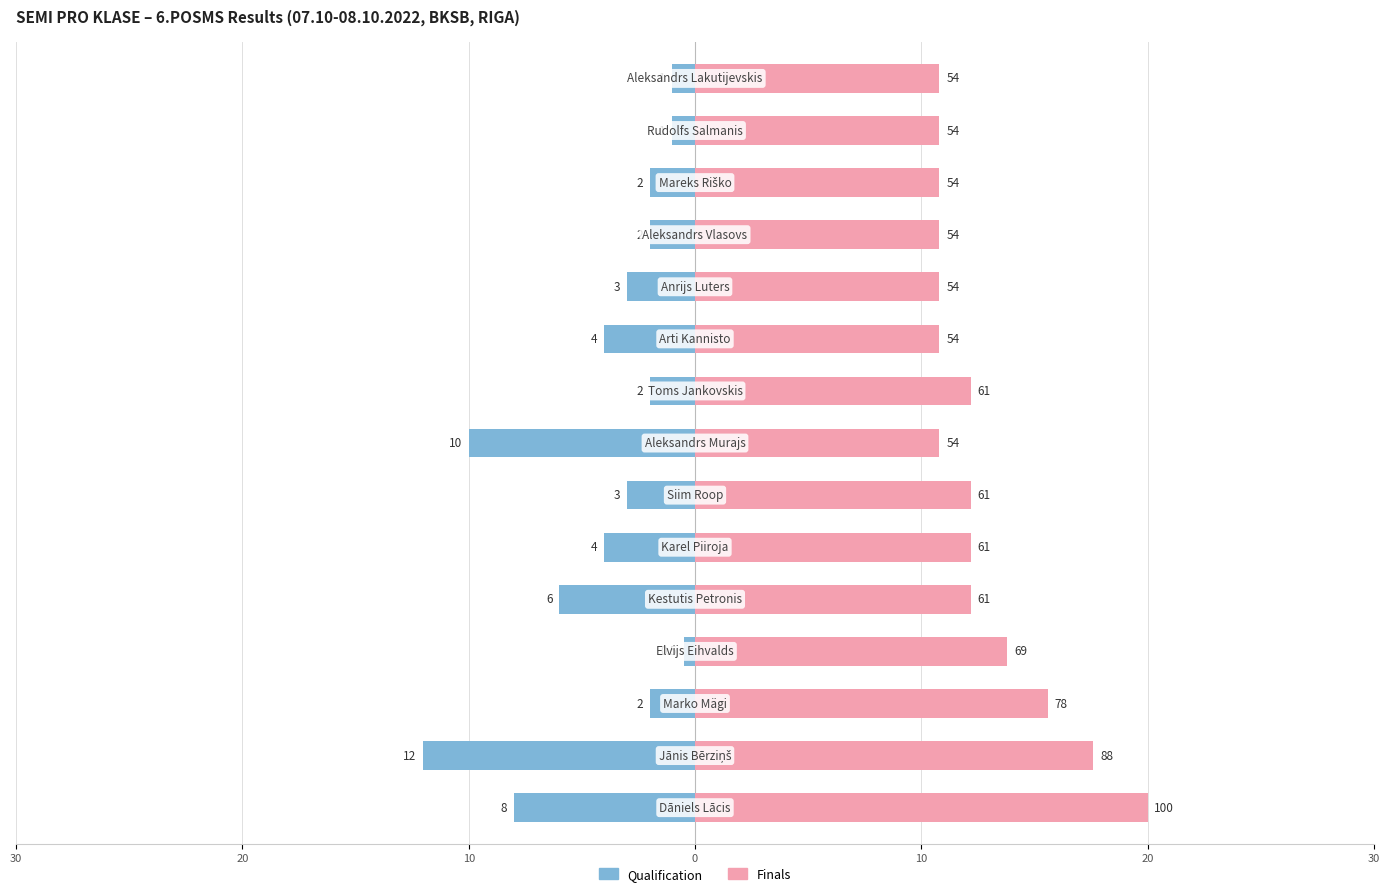

What is the value of the Finals bar at the 10th from the left?

10.8